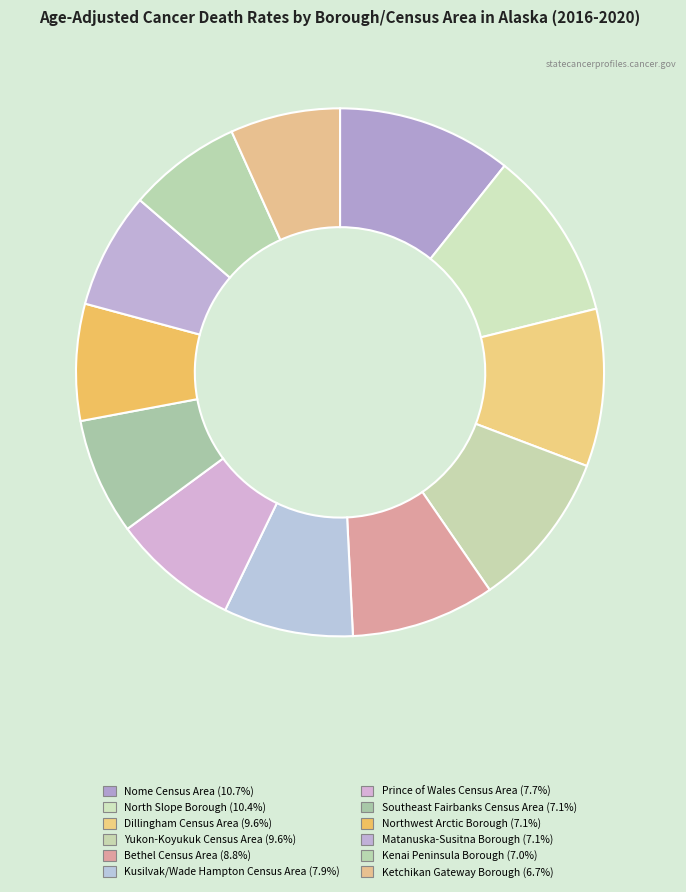

Is the sum of Southeast Fairbanks Census Area and Nome Census Area greater than half?

No